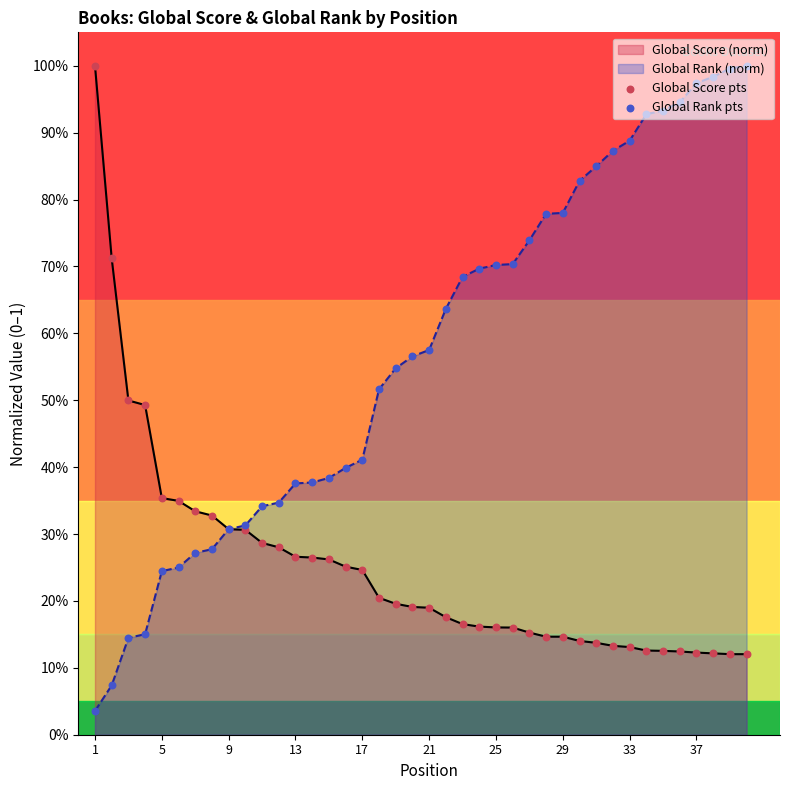

At how many categories does at least one series exceed 0?

40